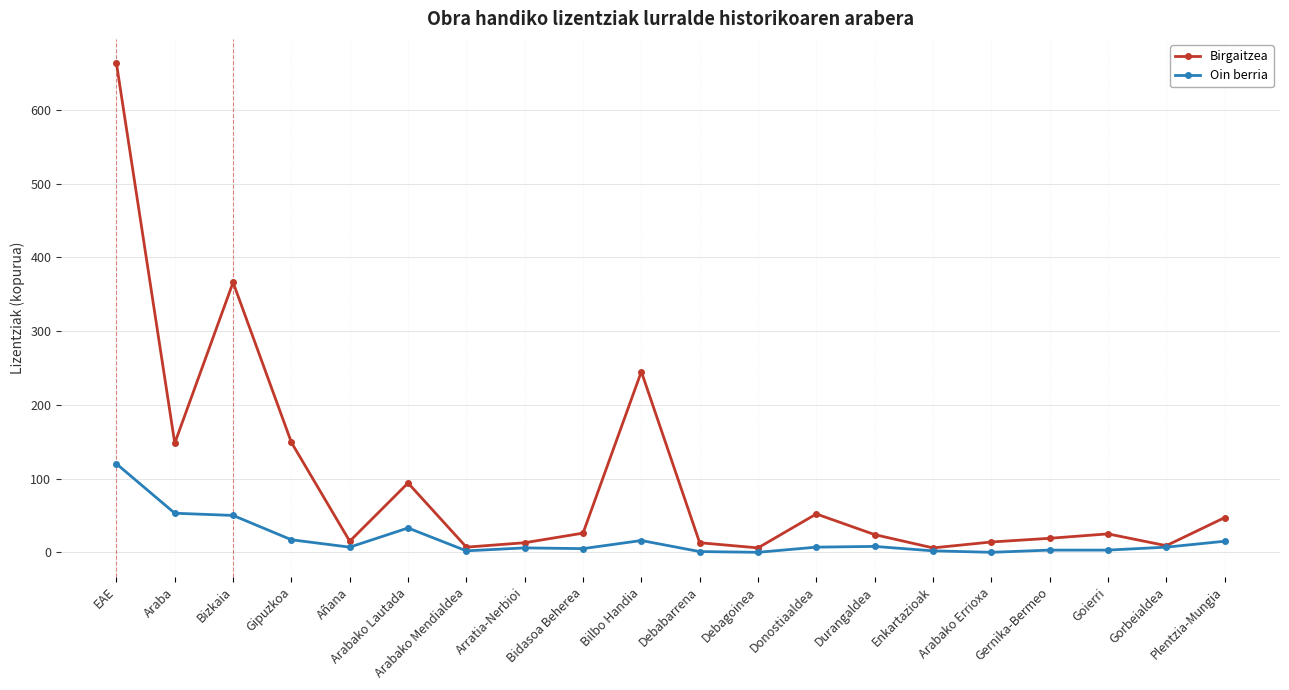

Which series has the largest range (max minus min)?

Birgaitzea